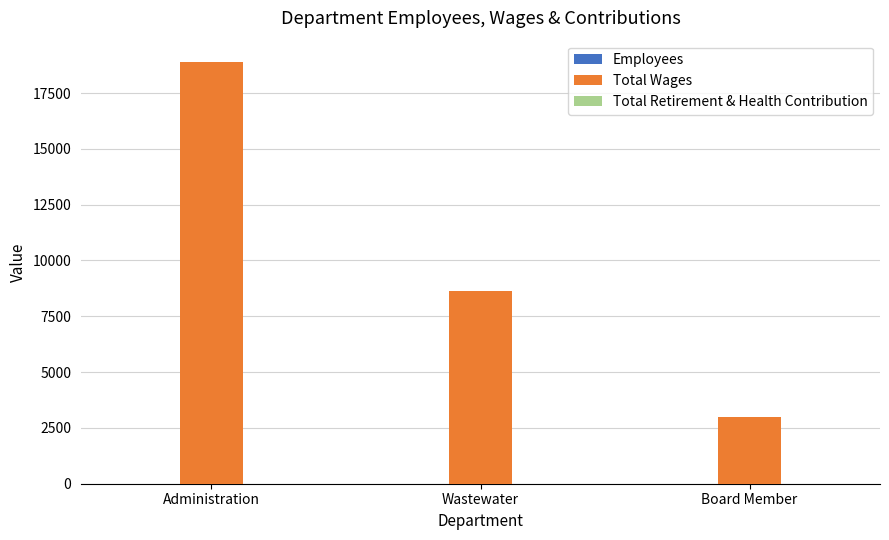

What is the total value across all series at Administration?

18901